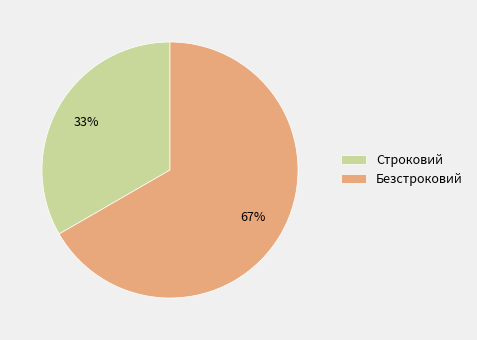

To the nearest percent, what portion does Строковий represent?

33%